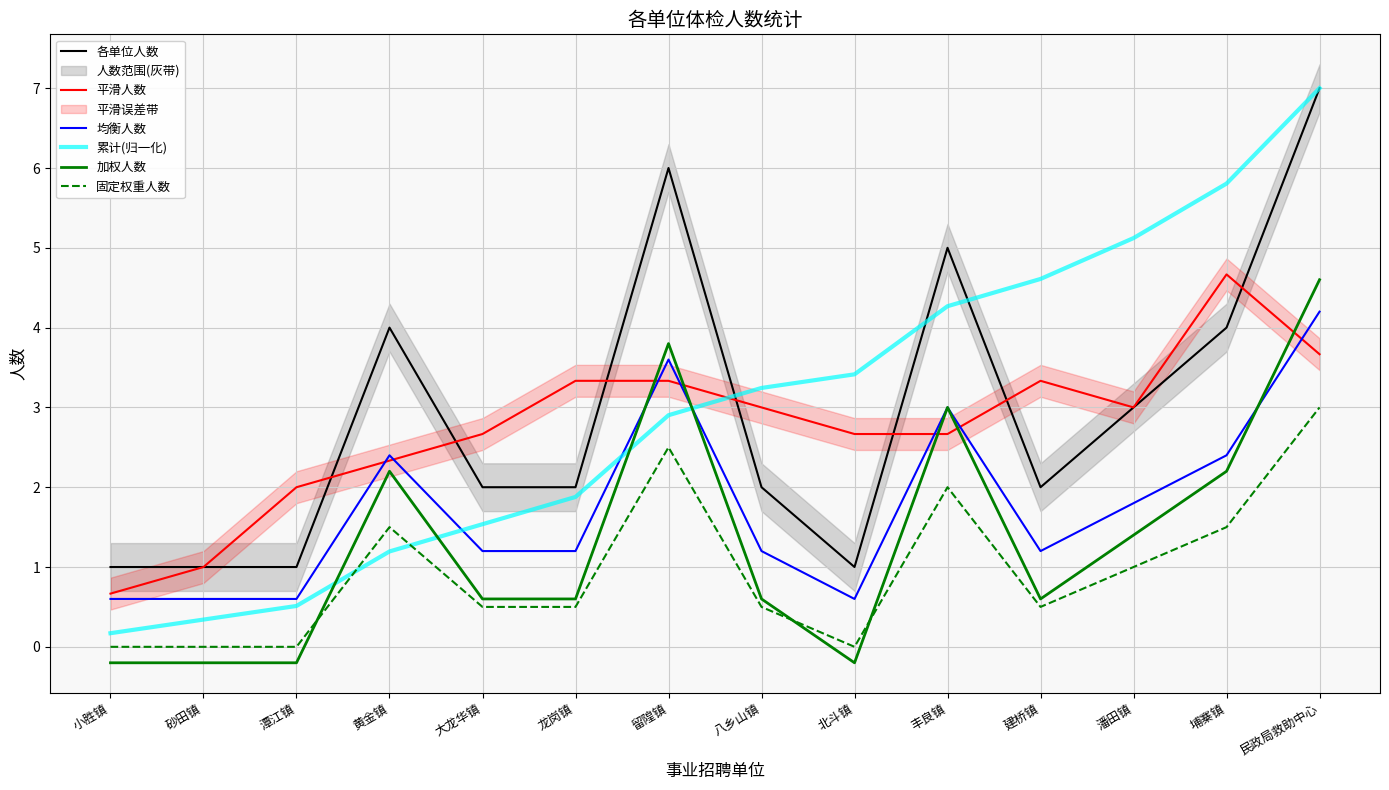

True or false: 固定权重人数 and 平滑人数 cross at least once.

False